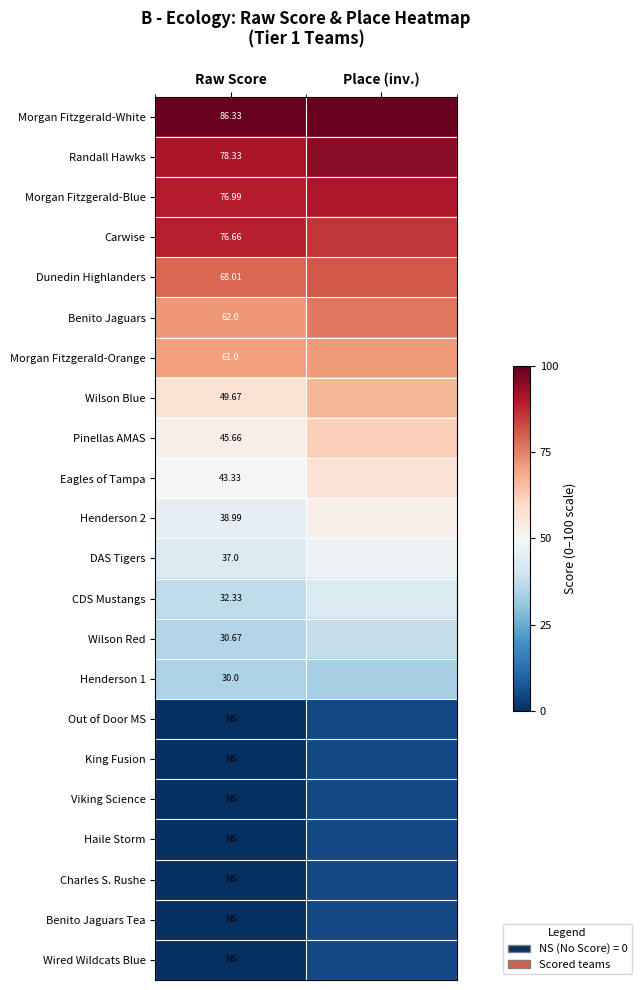

What is the greatest value displayed?

100.0